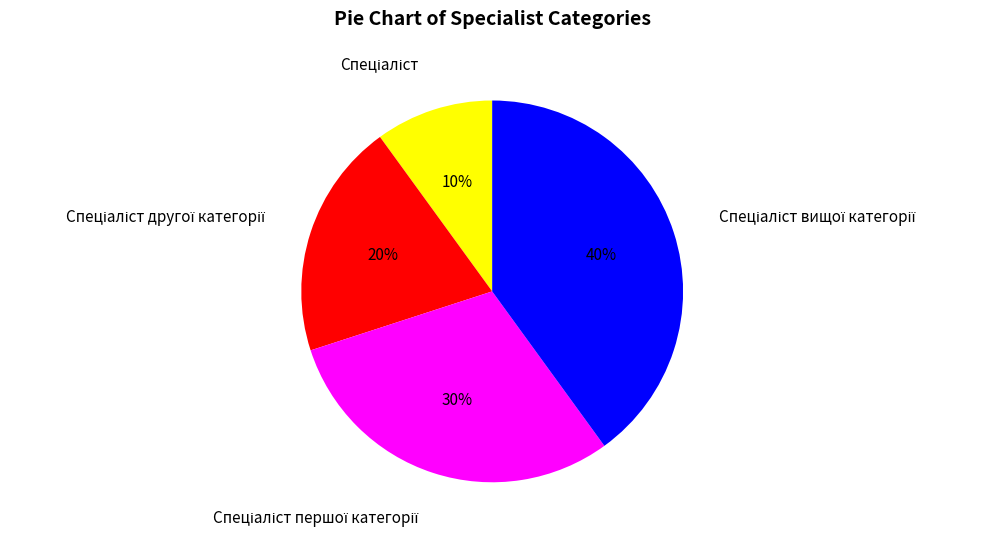

To the nearest percent, what is the average slice percentage?

25%